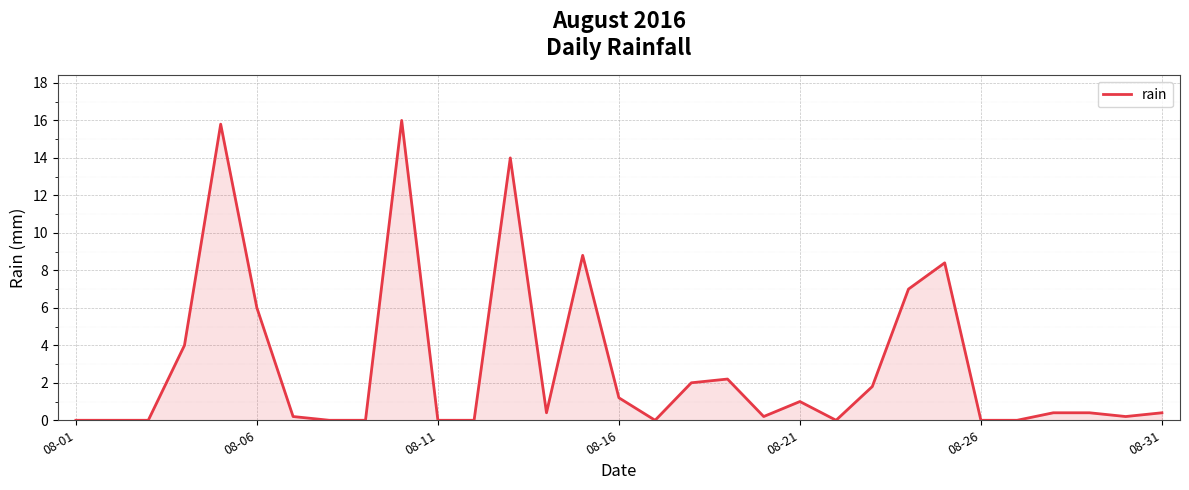

What is the difference between the maximum and minimum values?

16.0